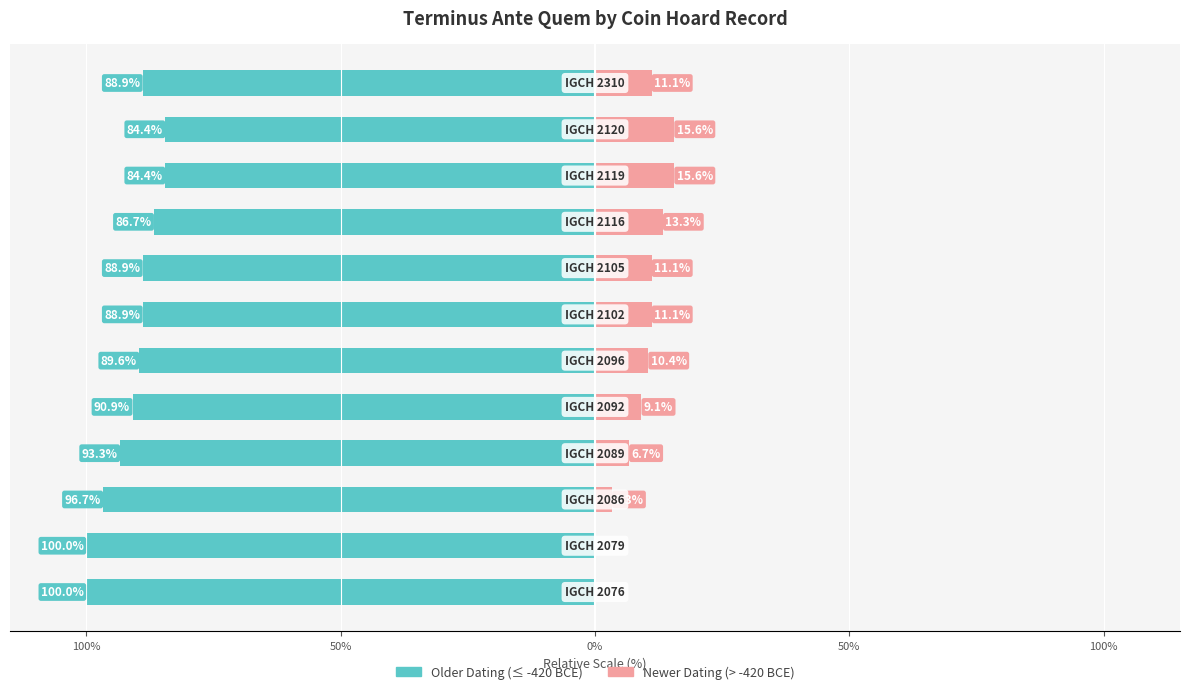

How many bars are there in each group?

2